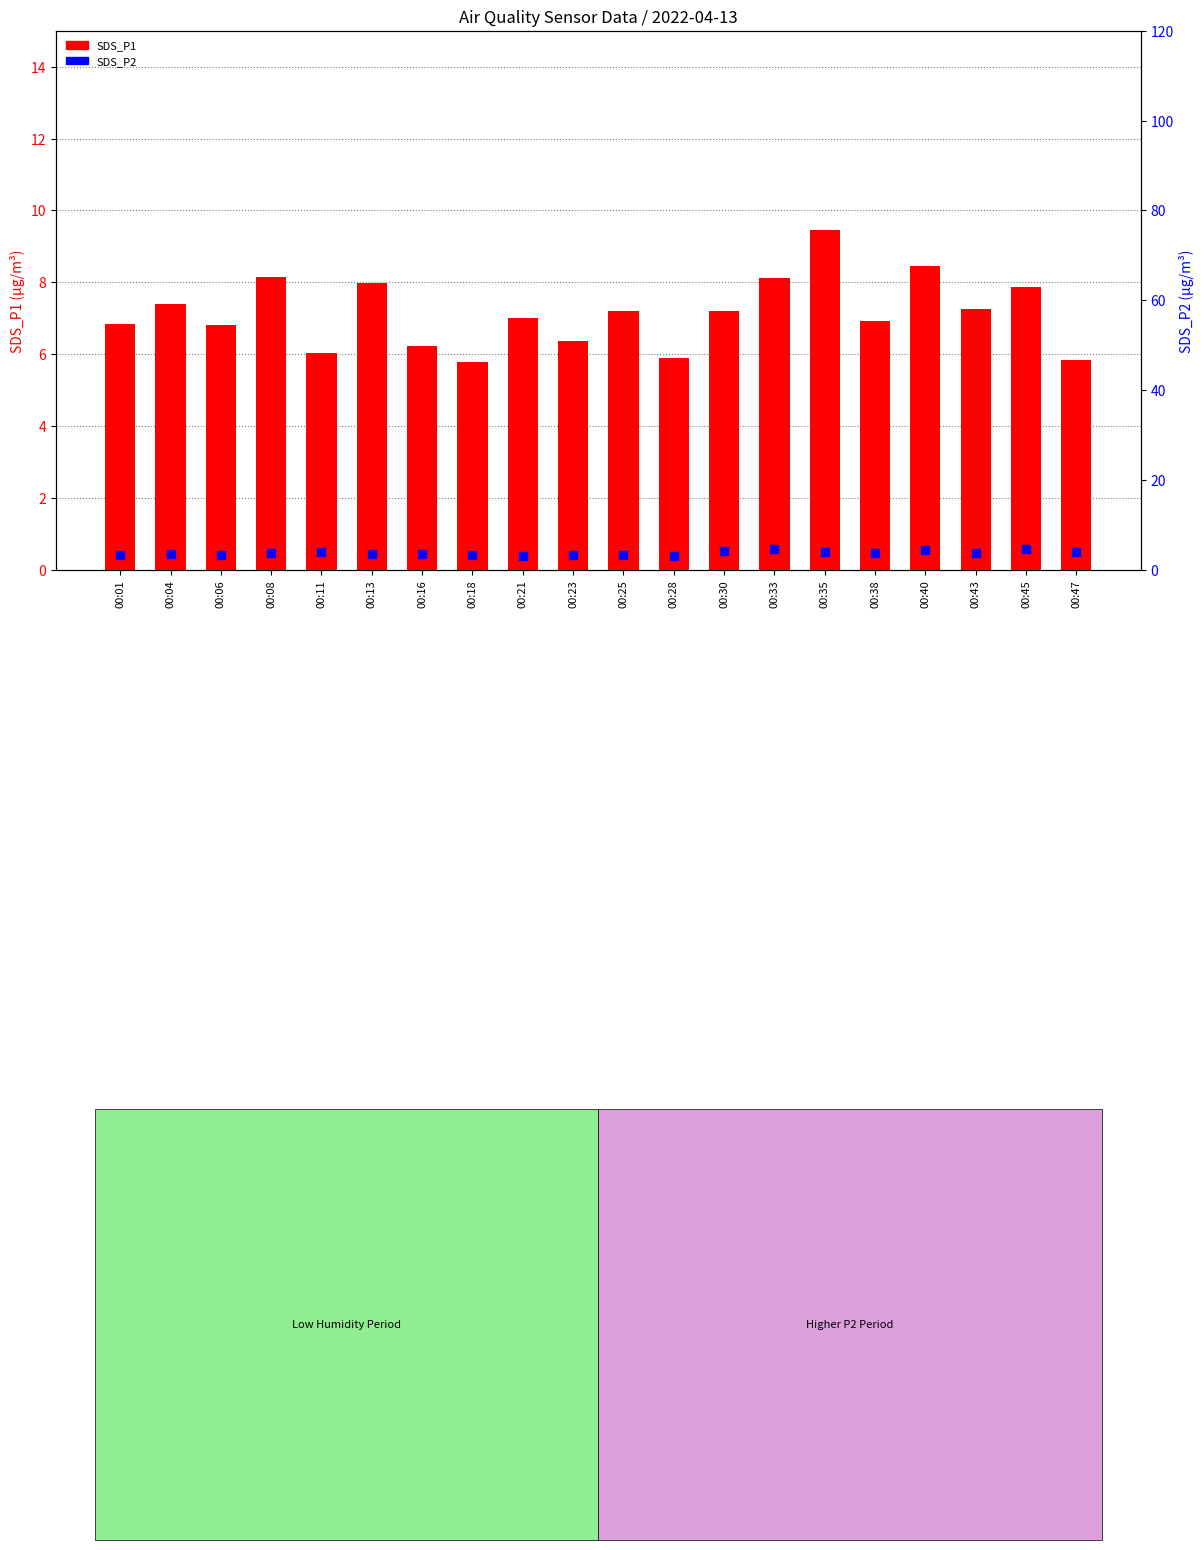

Is the value of SDS_P2 at 00:06 greater than the value of SDS_P1 at 00:33?

No